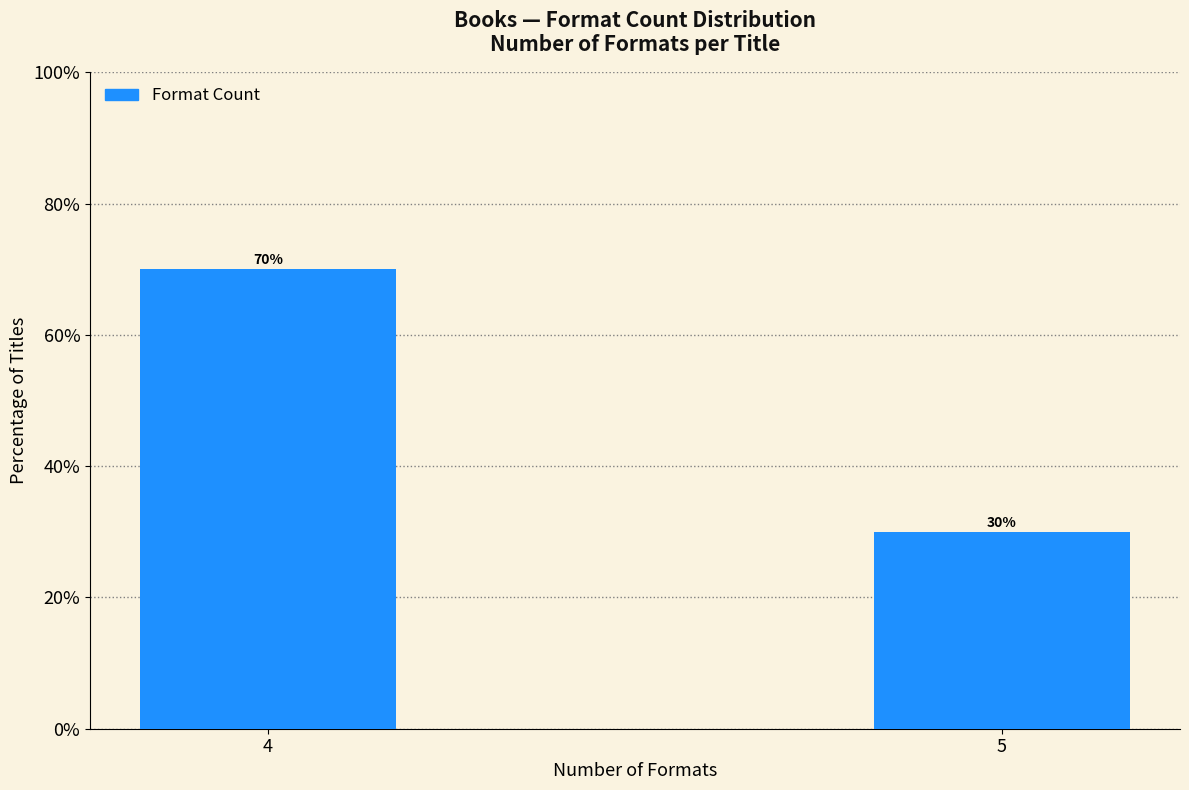

Reading right to left, what are all the values shown in this chart?

5=30	4=70